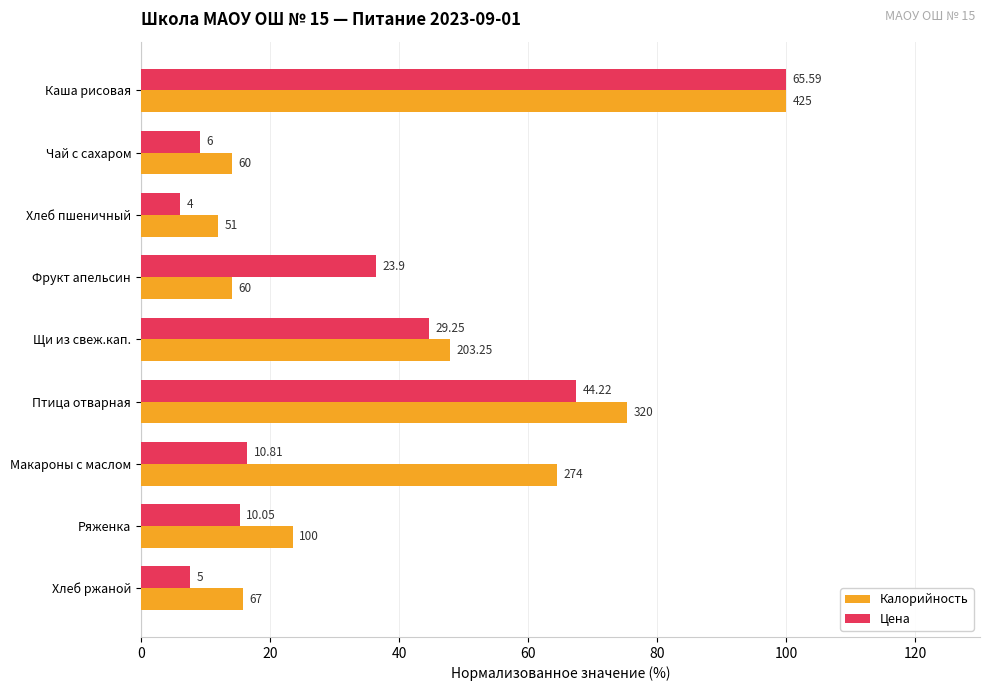

What is the value of the Цена bar at the 7th from the left?

16.5